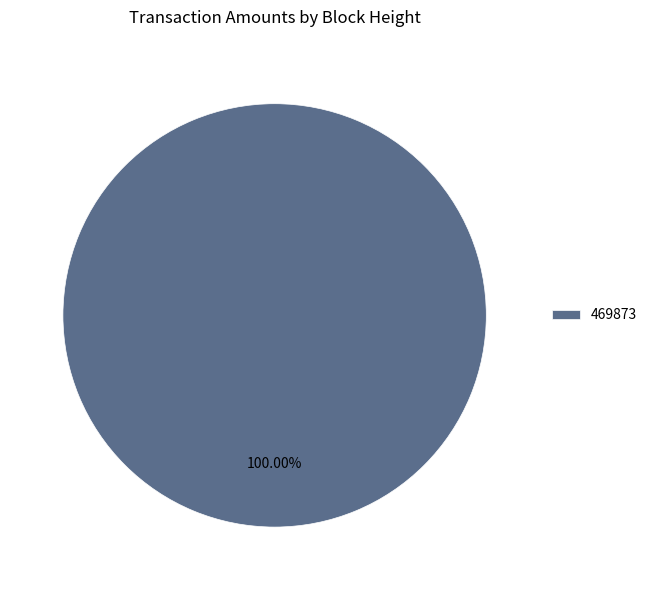

Does any single category account for the majority?

Yes